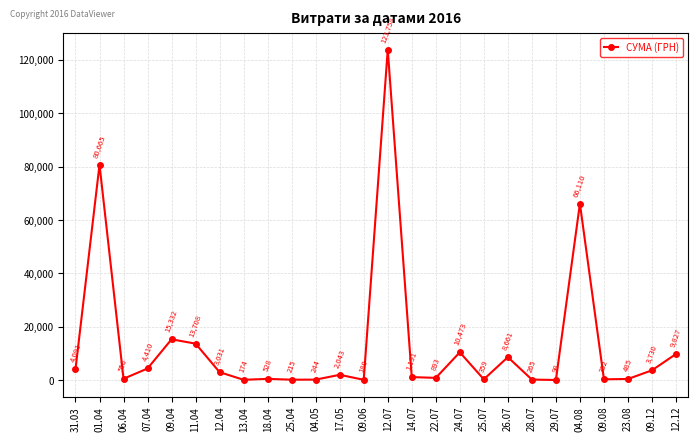

List the labels in order of value, smallest first.

29.07, 13.04, 09.06, 25.04, 04.05, 28.07, 25.07, 09.08, 23.08, 18.04, 06.04, 22.07, 14.07, 17.05, 12.04, 09.12, 31.03, 07.04, 26.07, 12.12, 24.07, 11.04, 09.04, 04.08, 01.04, 12.07